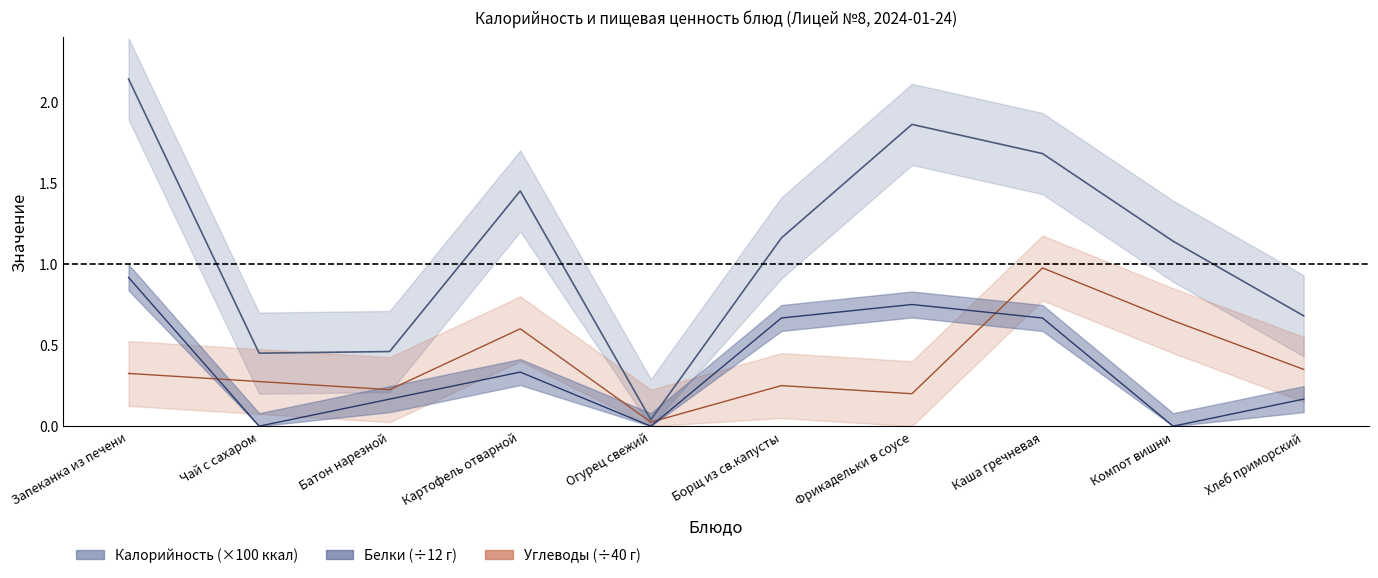

How many lines are shown in the chart?

3